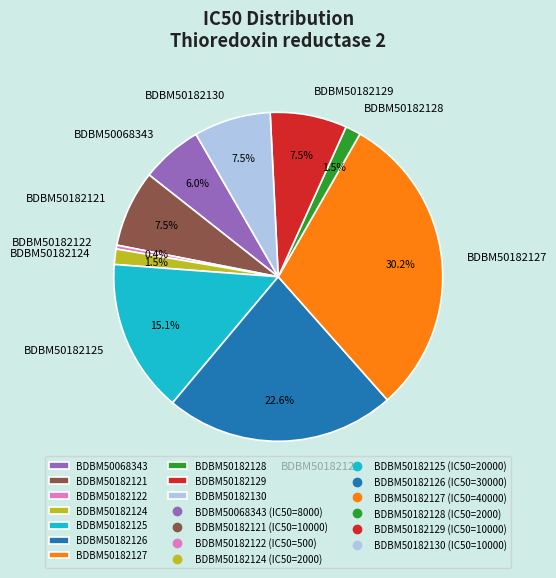

To the nearest percent, what is the difference between the BDBM50182128 and BDBM50182121 slice percentages?

6%